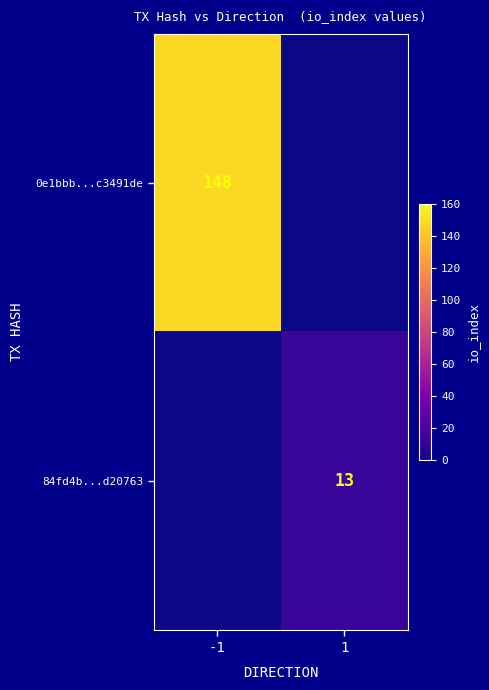

The 0e1bbb...c3491de series shows 219 at -1. True or false?

False